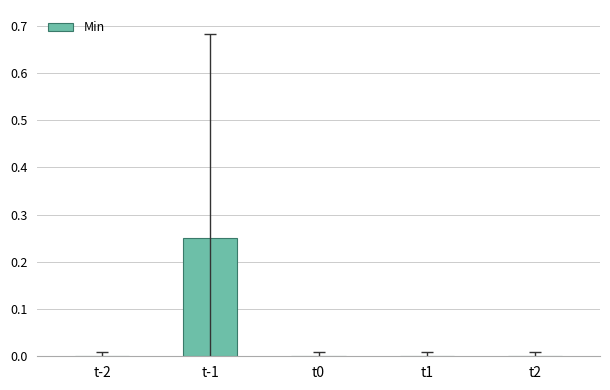

At which category does the chart reach its peak across all series?

t-1